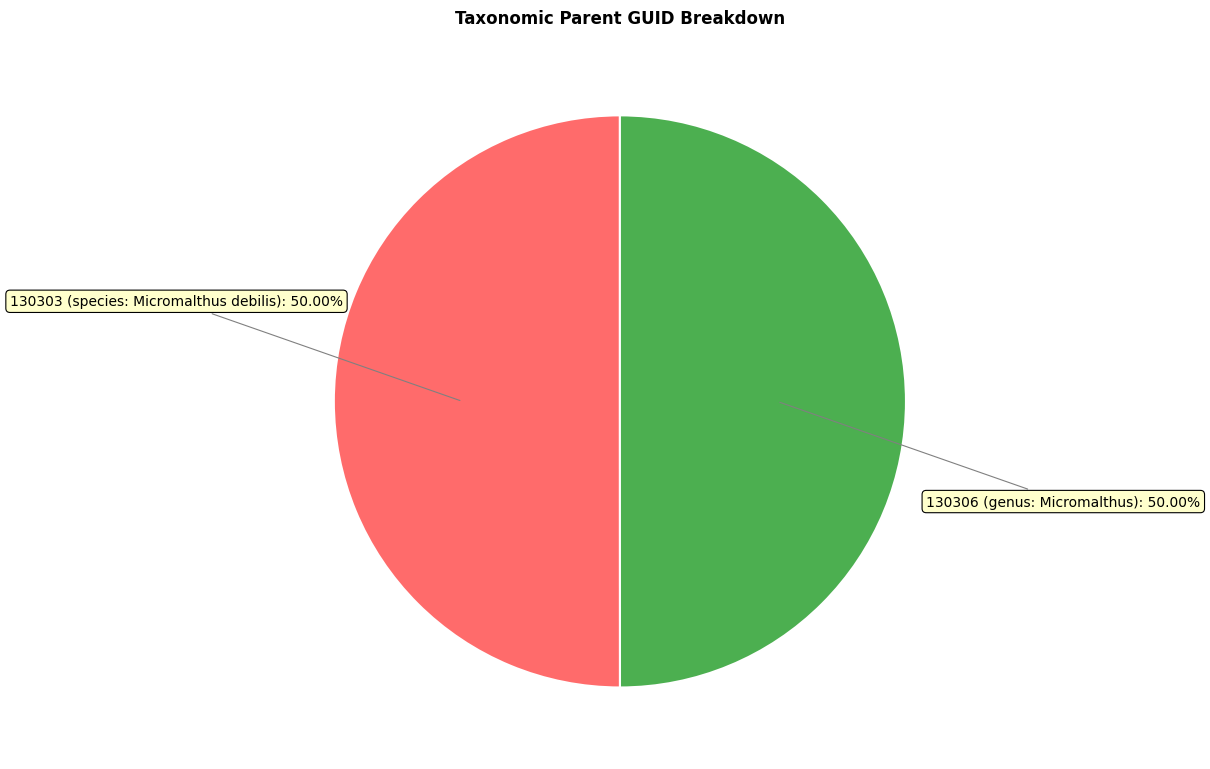

How many segments does this pie chart have?

2